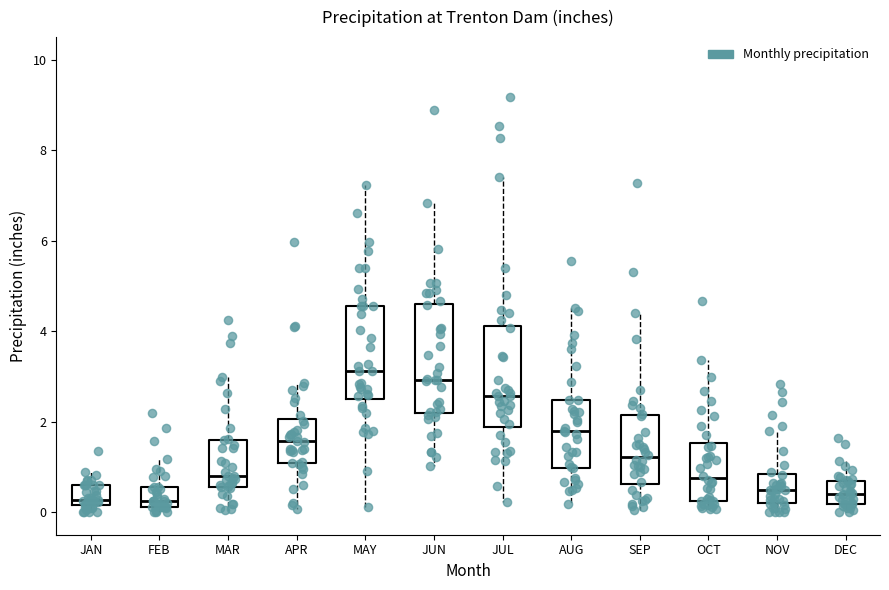

Reading left to right, transcribe this box plot: for each box, give where its median line is, the range the box spans, and where its two whiskers end, as read against the y-axis. The values are not printed on the chart, so give them approximately, as read against the axis.

JAN: median 0.2 (just above the box's lower edge), box 0.2 to 0.6, whiskers 0.0 to 0.8
FEB: median 0.2 (just above the box's lower edge), box 0.2 to 0.6, whiskers 0.0 to 1.2
MAR: median 0.8, box 0.6 to 1.6, whiskers 0.0 to 3.0
APR: median 1.6, box 1.0 to 2.0, whiskers 0.0 to 2.8
MAY: median 3.2, box 2.6 to 4.6, whiskers 0.2 to 7.2
JUN: median 3.0, box 2.2 to 4.6, whiskers 1.0 to 6.8
JUL: median 2.6, box 1.8 to 4.2, whiskers 0.2 to 7.4
AUG: median 1.8, box 1.0 to 2.4, whiskers 0.2 to 4.6
SEP: median 1.2, box 0.6 to 2.2, whiskers 0.0 to 4.4
OCT: median 0.8, box 0.2 to 1.6, whiskers 0.0 to 3.4
NOV: median 0.4, box 0.2 to 0.8, whiskers 0.0 to 1.8
DEC: median 0.4, box 0.2 to 0.6, whiskers 0.0 to 1.2